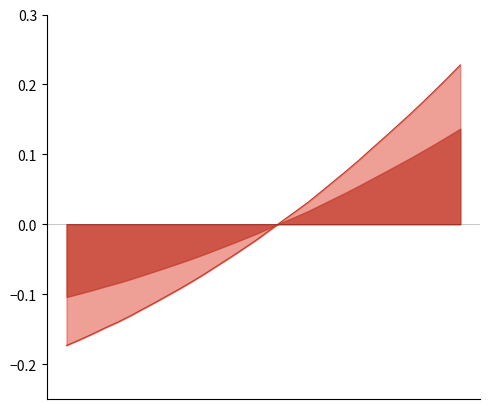

Which has a higher value, 220.3533 or 221.6902?

221.6902